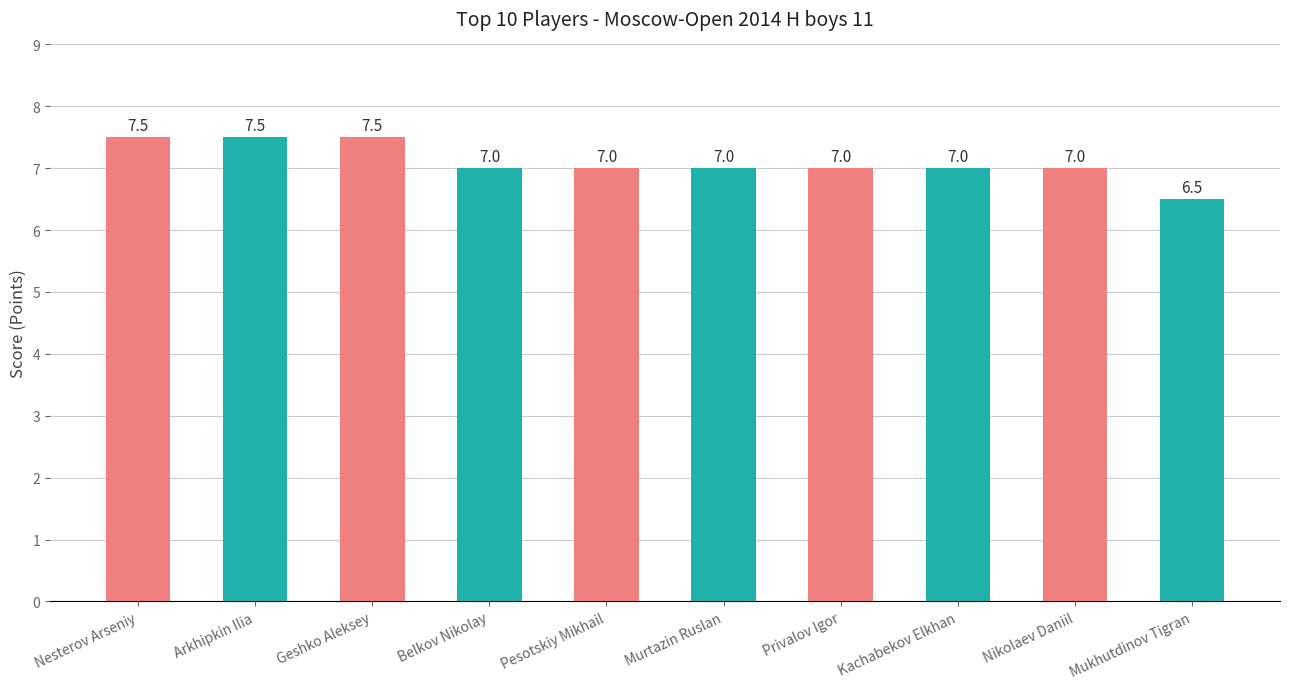

Approximately how many times larger is the value at Privalov Igor compared to Kachabekov Elkhan?

1.0